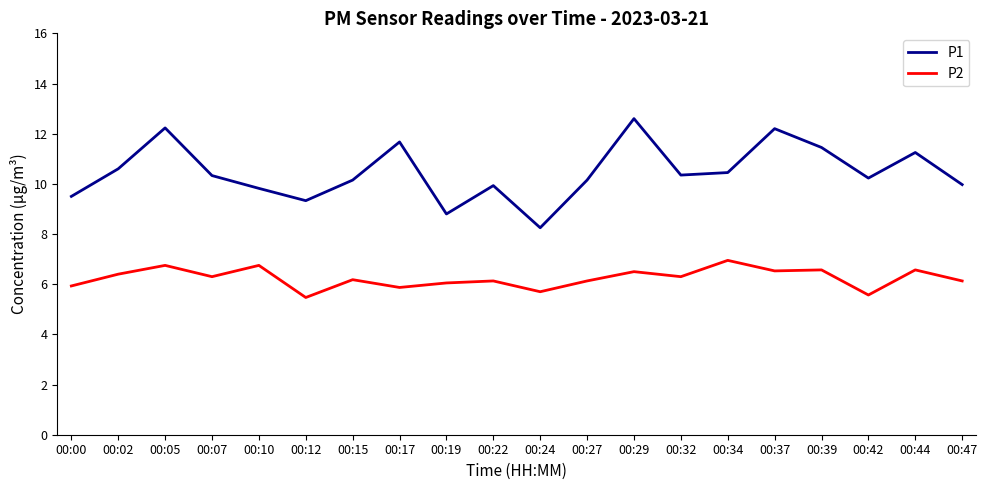

Which category has the highest value across all series?

00:29